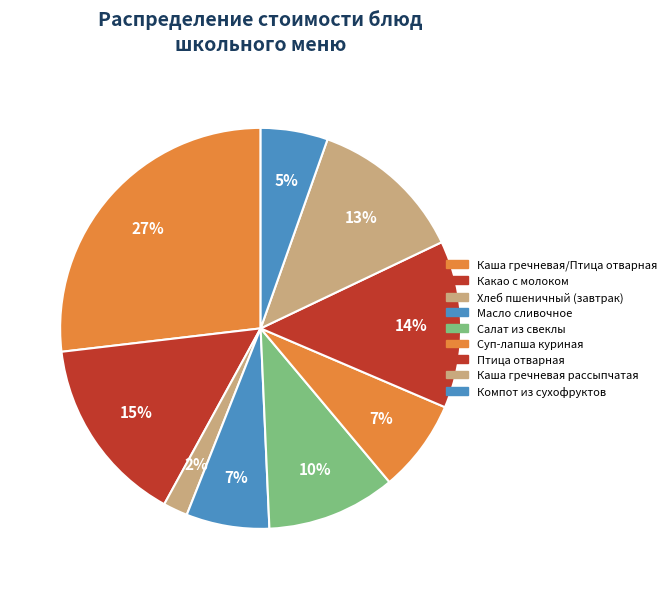

How many slices are in this pie chart?

9